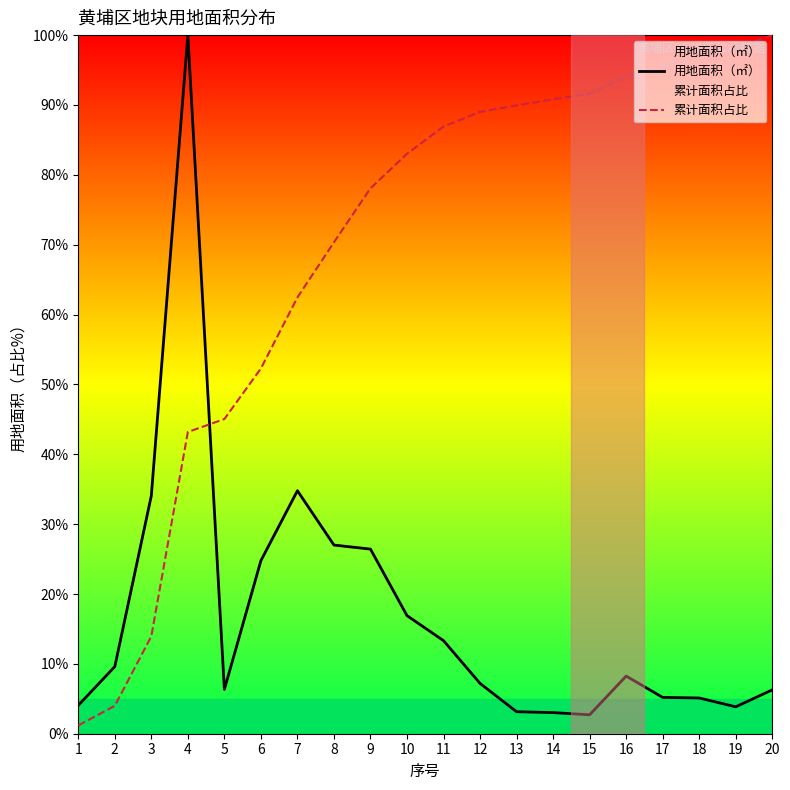

How many categories are shown in the chart?

20